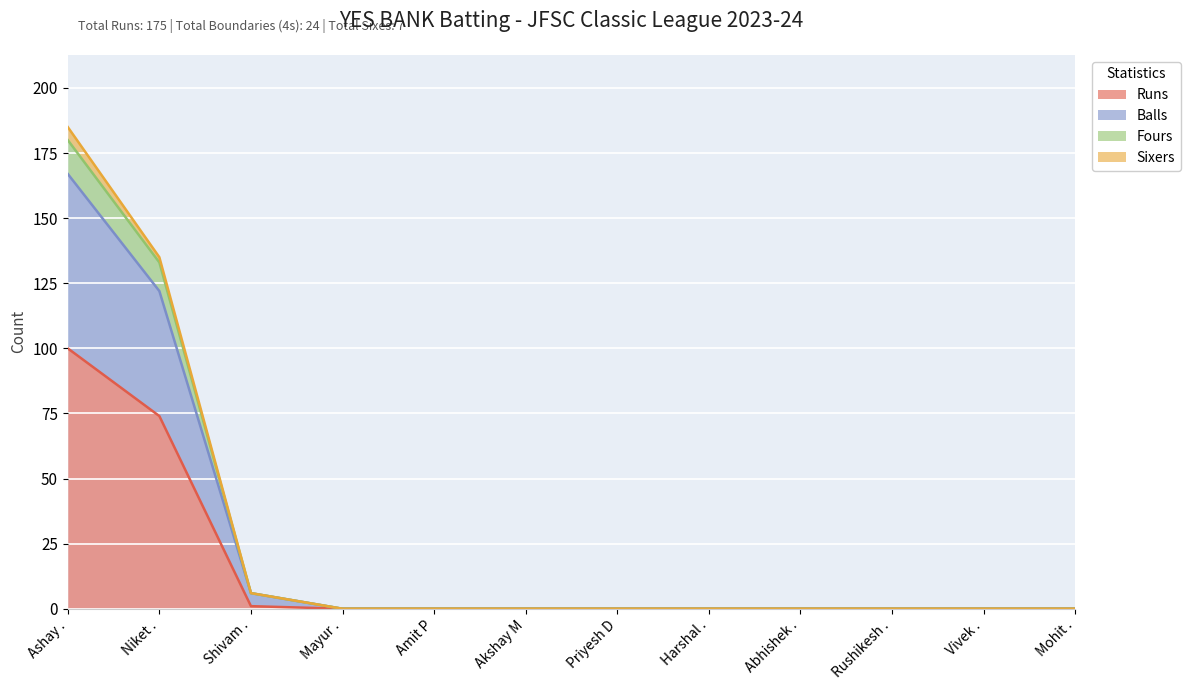

True or false: Balls has a value of 6 at Shivam ..

True